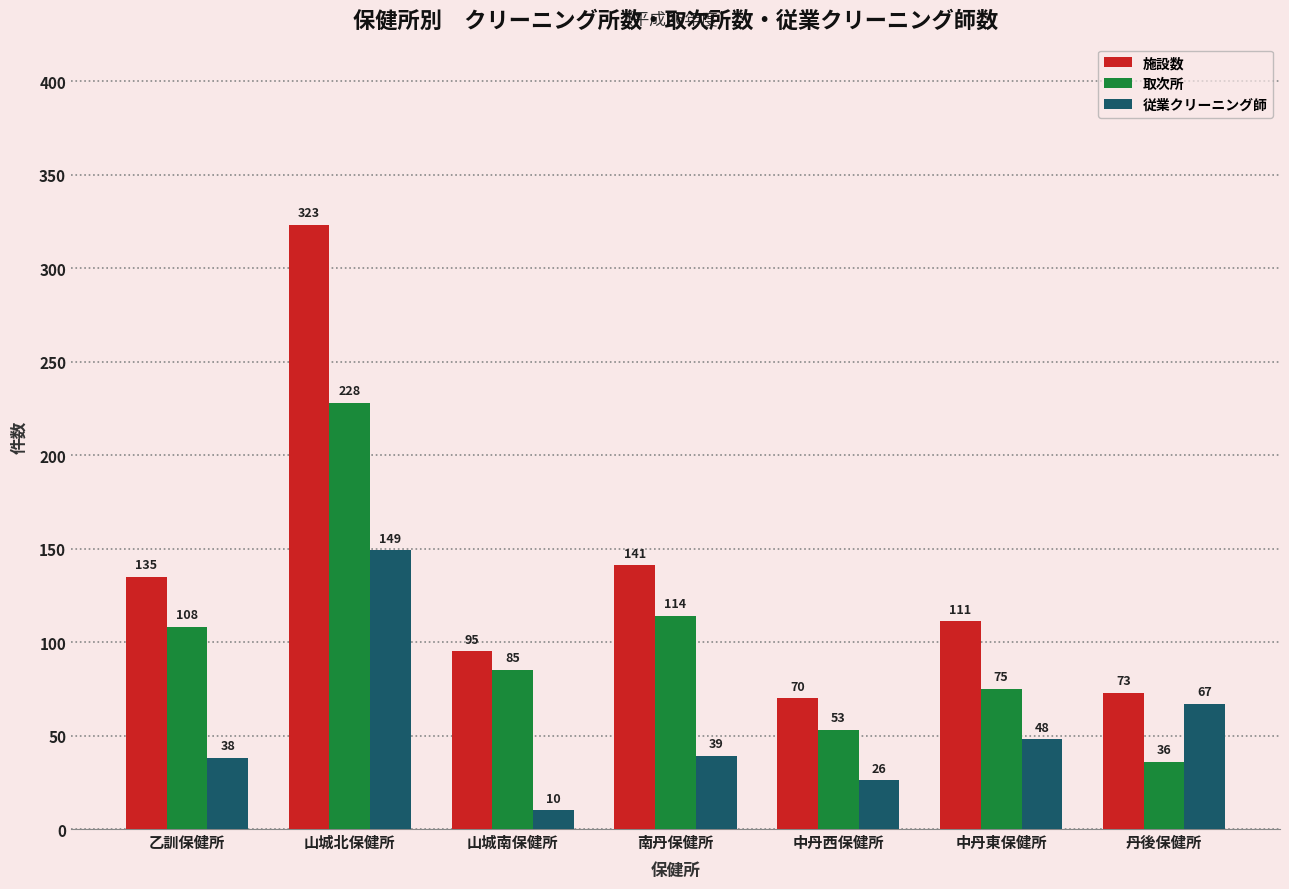

At which label does 従業クリーニング師 reach its minimum?

山城南保健所